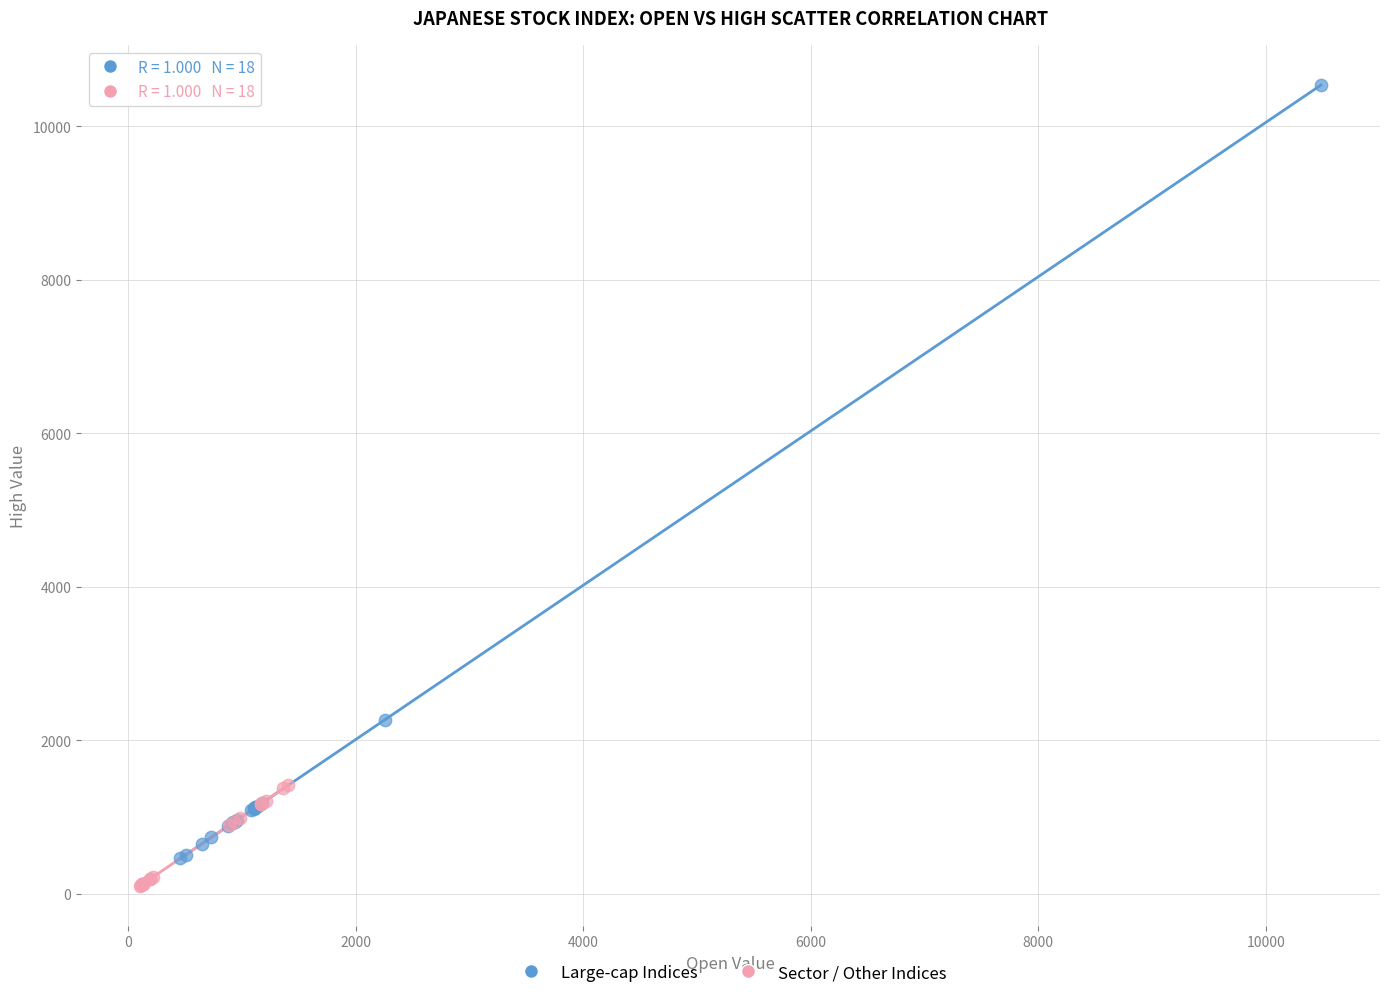

Which series reaches the maximum Y coordinate?

Large-cap Indices